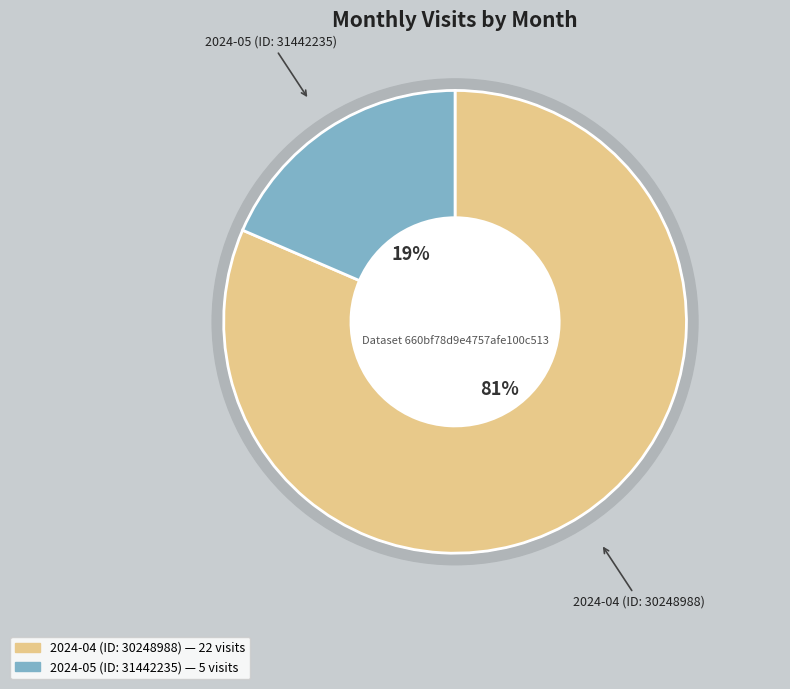

Count the number of slices in the pie.

2